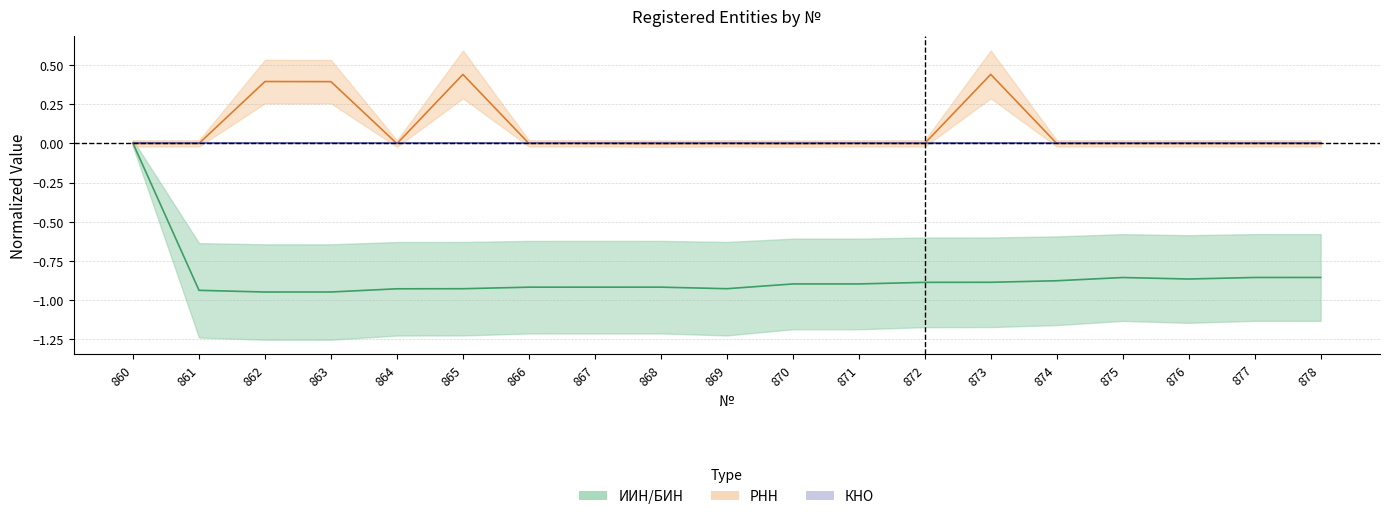

Is it true that ИИН/БИН equals -0.9 at 867?

True